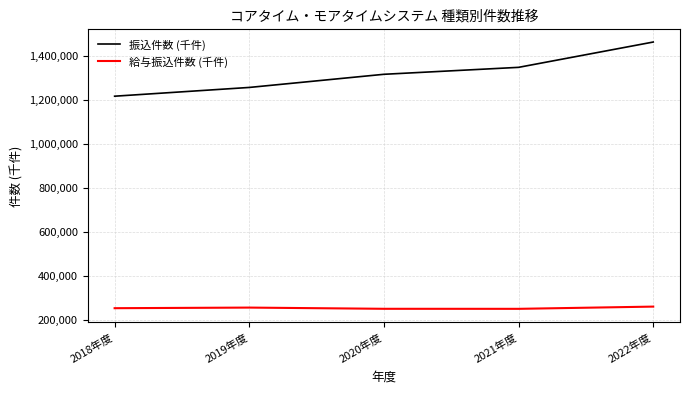

Is it true that 振込件数 (千件) equals 1216261 at 2018年度?

True